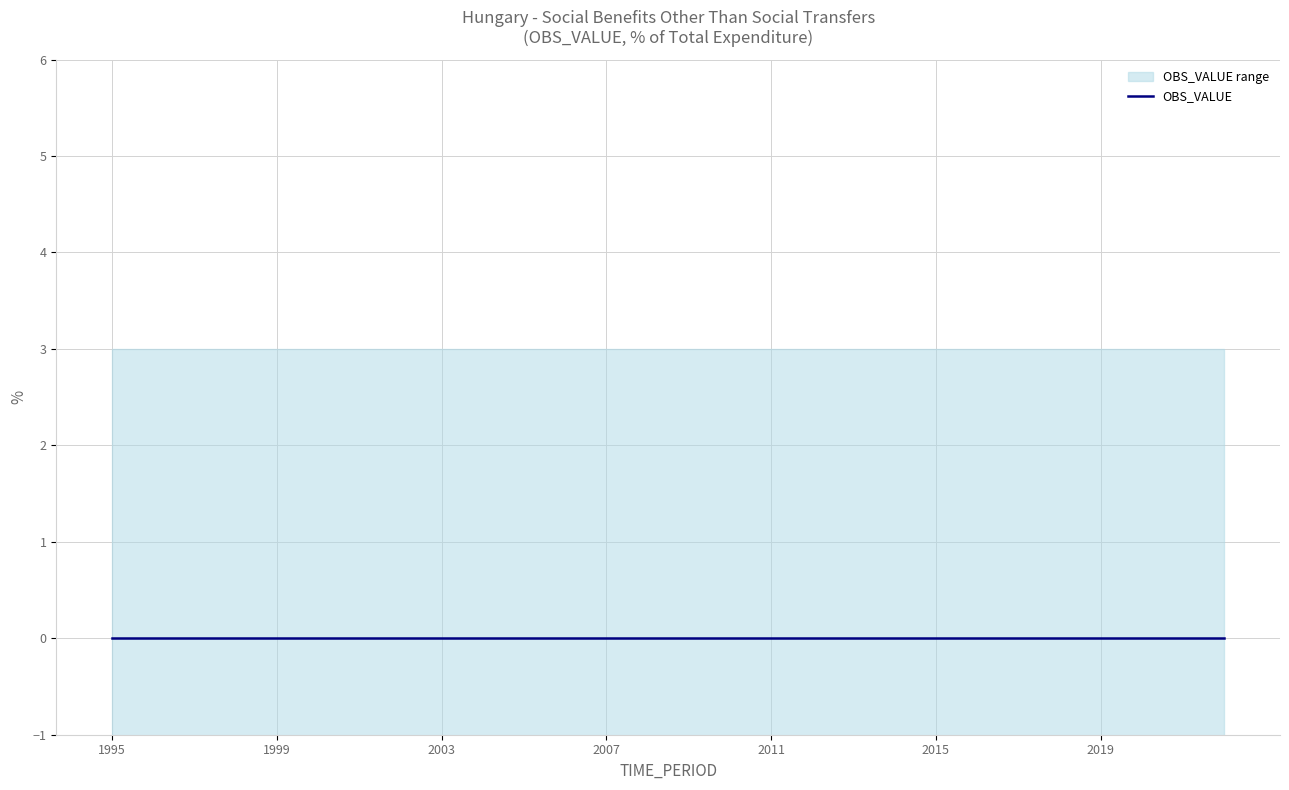

At which category is the sum across all series the highest?

1995